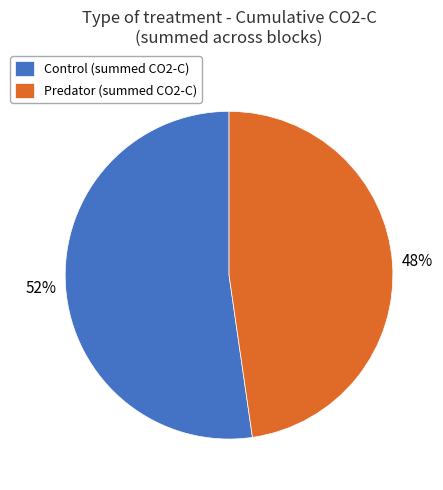

To the nearest percent, what is the combined percentage of Control (summed CO2-C) and Predator (summed CO2-C)?

100%